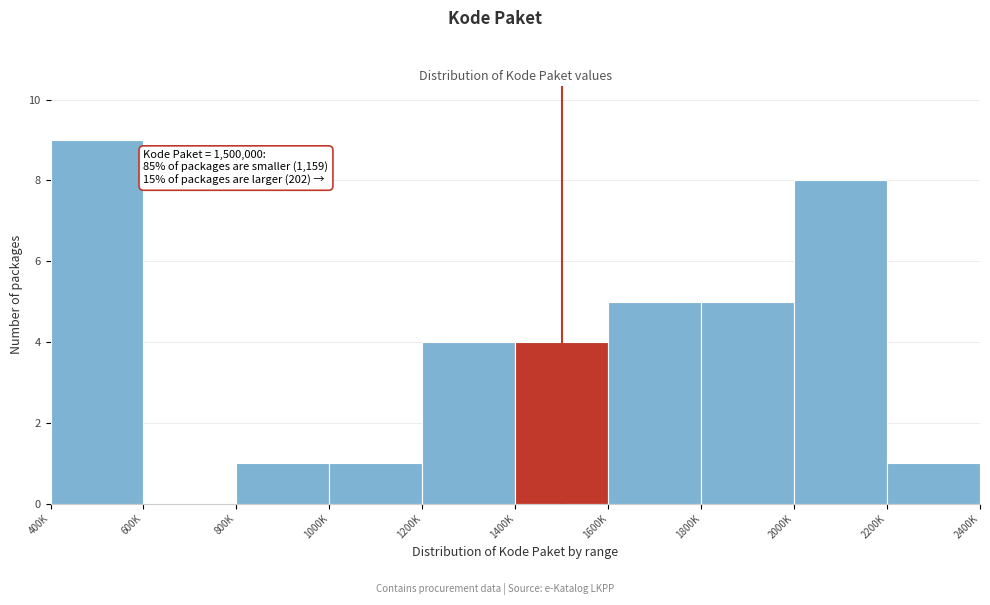

Reading left to right, extract all data points from this chart.

400K=9	600K=0	800K=1	1000K=1	1200K=4	1400K=4	1600K=5	1800K=5	2000K=8	2200K=1